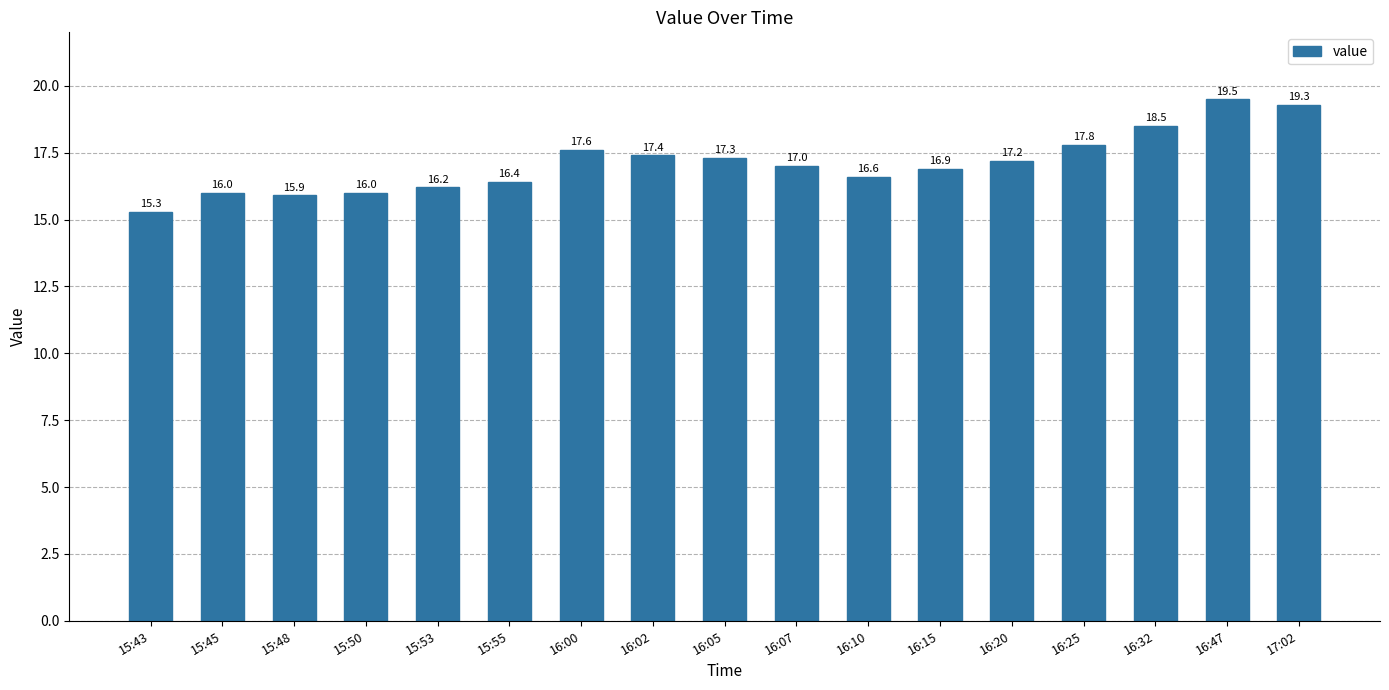

What is the sum of all values?

290.9